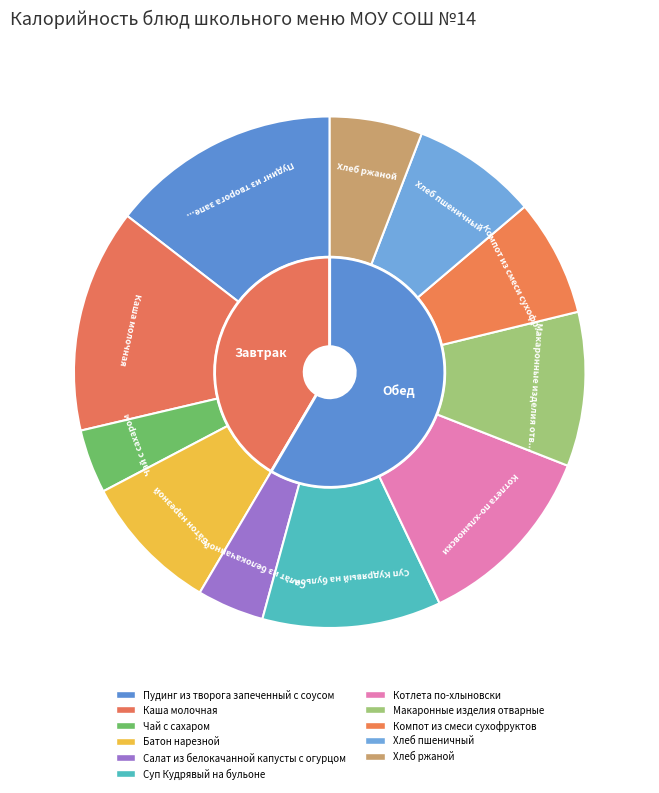

Which category has the smallest portion of the pie?

Чай с сахаром